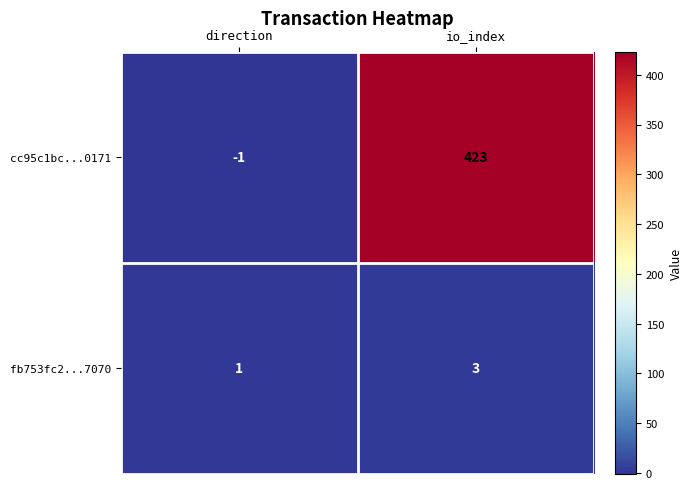

How many series are shown in this chart?

2